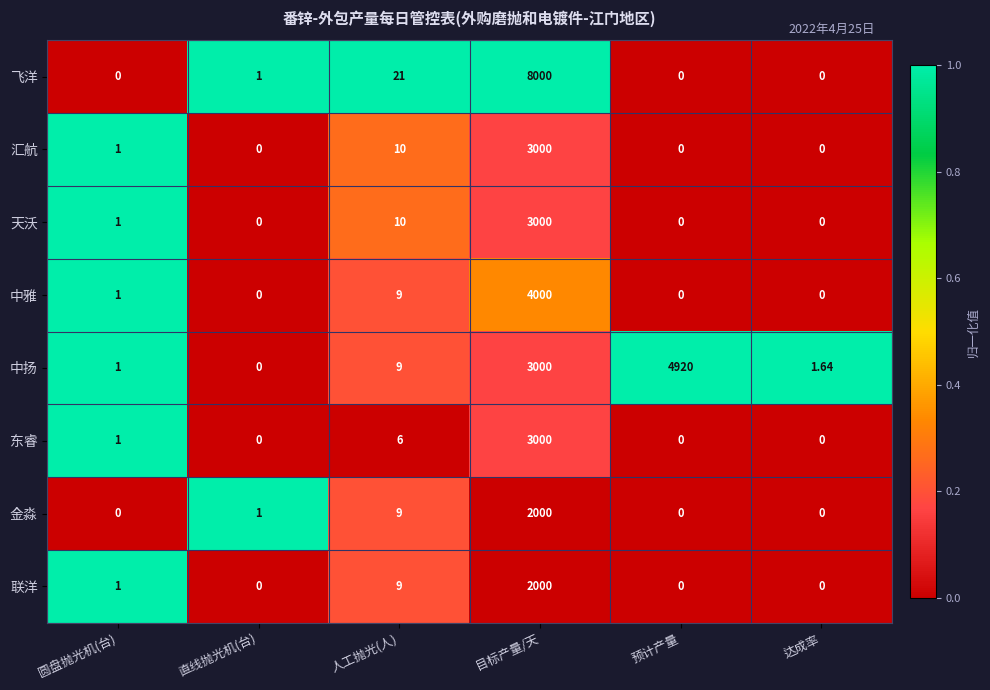

Between 直线抛光机(台) and 人工抛光(人), which series saw the biggest shift?

飞洋